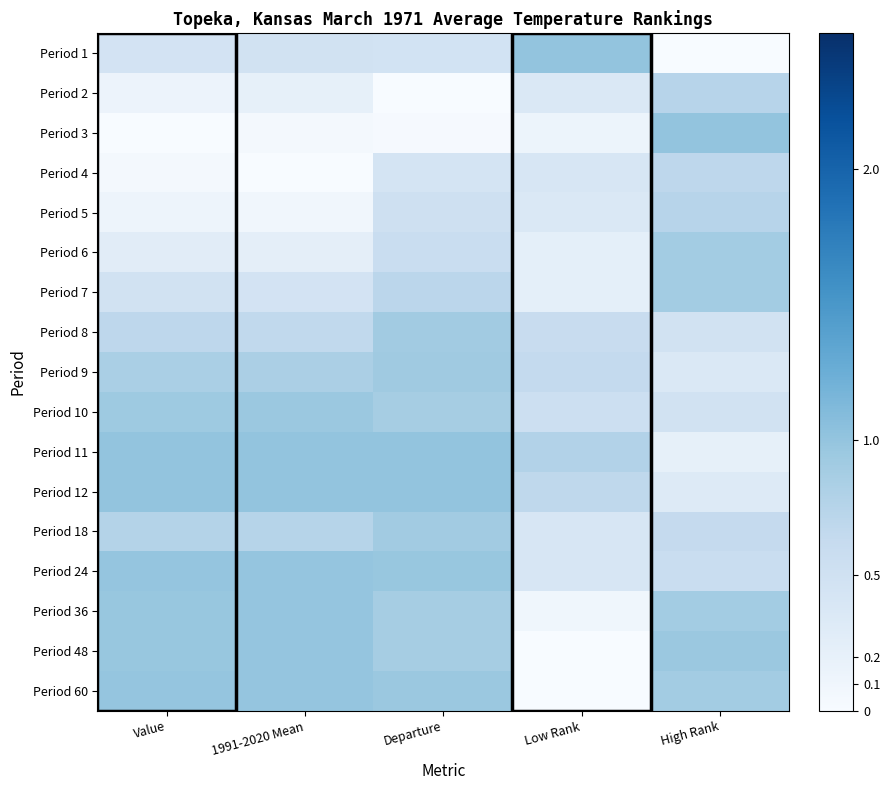

Reading left to right, list all the values displayed in this chart.

Period 1: Value=0.5	1991-2020 Mean=0.5	Departure=0.5	Low Rank=1.0	High Rank=0.0
Period 2: Value=0.1	1991-2020 Mean=0.2	Departure=0.0	Low Rank=0.4	High Rank=0.7
Period 3: Value=0.0	1991-2020 Mean=0.0	Departure=0.0	Low Rank=0.1	High Rank=1.0
Period 4: Value=0.0	1991-2020 Mean=0.0	Departure=0.4	Low Rank=0.4	High Rank=0.7
Period 5: Value=0.1	1991-2020 Mean=0.1	Departure=0.5	Low Rank=0.4	High Rank=0.7
Period 6: Value=0.3	1991-2020 Mean=0.2	Departure=0.6	Low Rank=0.2	High Rank=0.9
Period 7: Value=0.5	1991-2020 Mean=0.5	Departure=0.7	Low Rank=0.2	High Rank=0.9
Period 8: Value=0.7	1991-2020 Mean=0.7	Departure=0.9	Low Rank=0.6	High Rank=0.5
Period 9: Value=0.8	1991-2020 Mean=0.8	Departure=0.9	Low Rank=0.6	High Rank=0.4
Period 10: Value=0.9	1991-2020 Mean=0.9	Departure=0.9	Low Rank=0.5	High Rank=0.5
Period 11: Value=1.0	1991-2020 Mean=1.0	Departure=1.0	Low Rank=0.8	High Rank=0.2
Period 12: Value=1.0	1991-2020 Mean=1.0	Departure=1.0	Low Rank=0.7	High Rank=0.3
Period 18: Value=0.8	1991-2020 Mean=0.7	Departure=0.9	Low Rank=0.4	High Rank=0.6
Period 24: Value=1.0	1991-2020 Mean=1.0	Departure=1.0	Low Rank=0.4	High Rank=0.6
Period 36: Value=1.0	1991-2020 Mean=1.0	Departure=0.9	Low Rank=0.1	High Rank=0.9
Period 48: Value=1.0	1991-2020 Mean=1.0	Departure=0.9	Low Rank=0.0	High Rank=0.9
Period 60: Value=1.0	1991-2020 Mean=1.0	Departure=1.0	Low Rank=0.0	High Rank=0.9